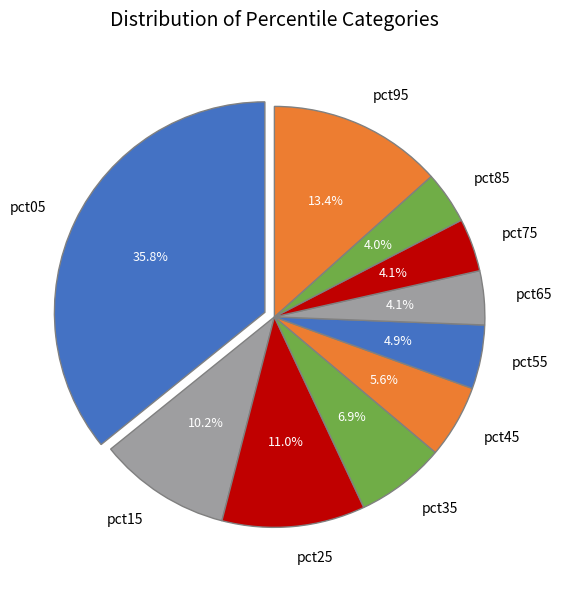

True or false: pct15 accounts for 1% of the total.

False